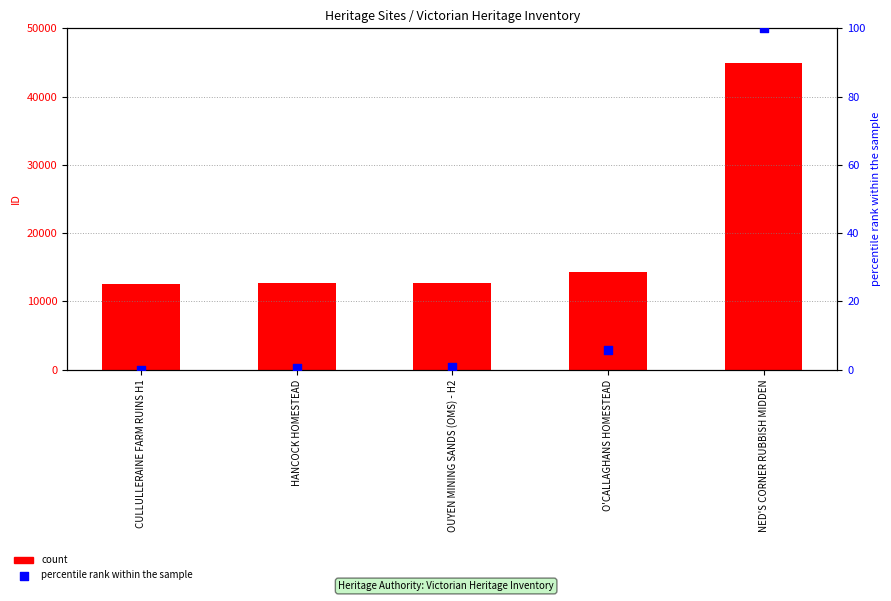

At which category is the sum across all series the highest?

NED'S CORNER RUBBISH MIDDEN